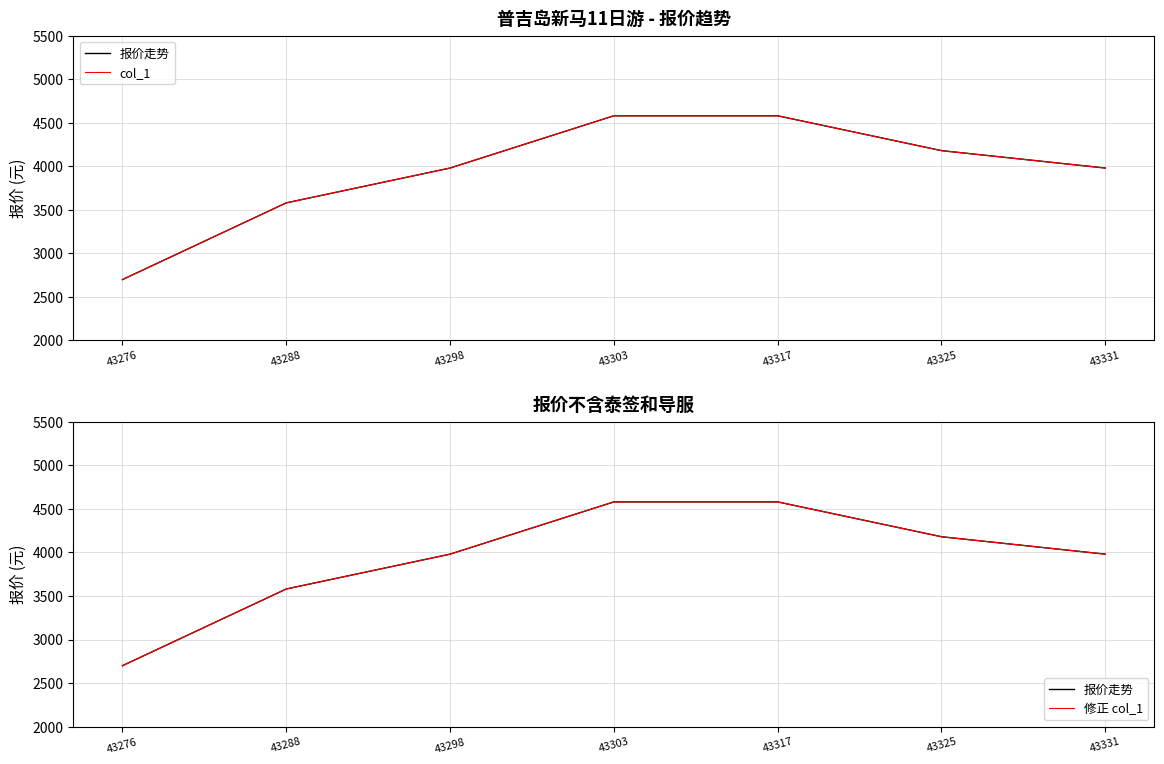

How many data points does each series have?

7